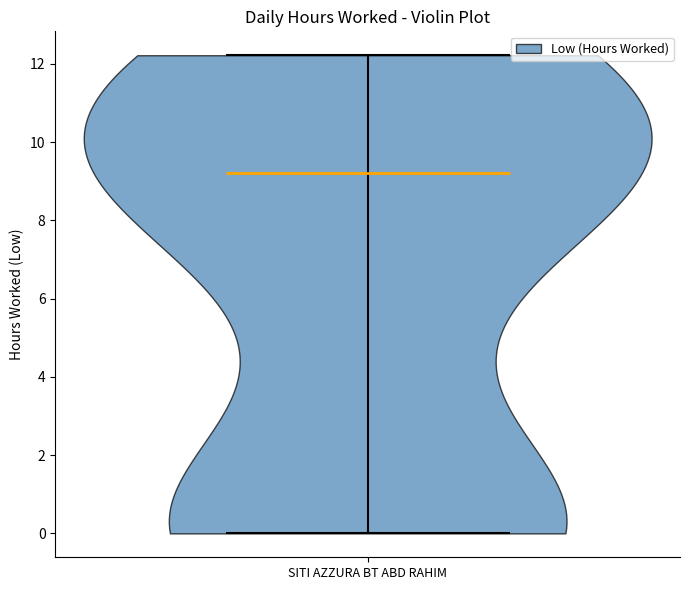

Read this violin plot against the y-axis: where its median line is, and the lowest and highest points the violin reaches. The values are not printed on the chart, so give them approximately, as read against the axis.

median line 9.2, lowest point 0.0, highest point 12.2